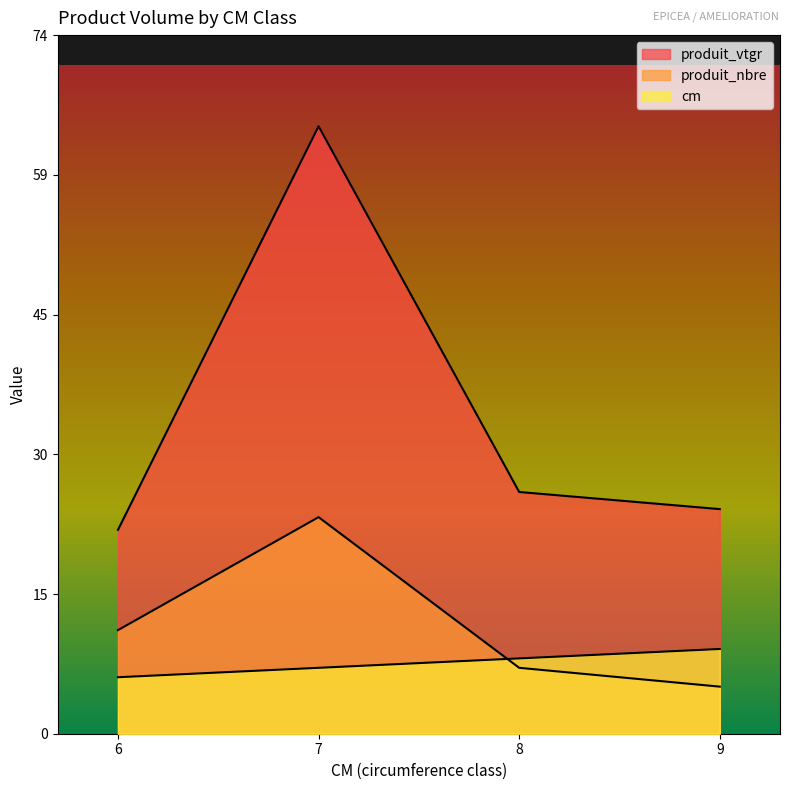

At how many categories does at least one series exceed 41?

1